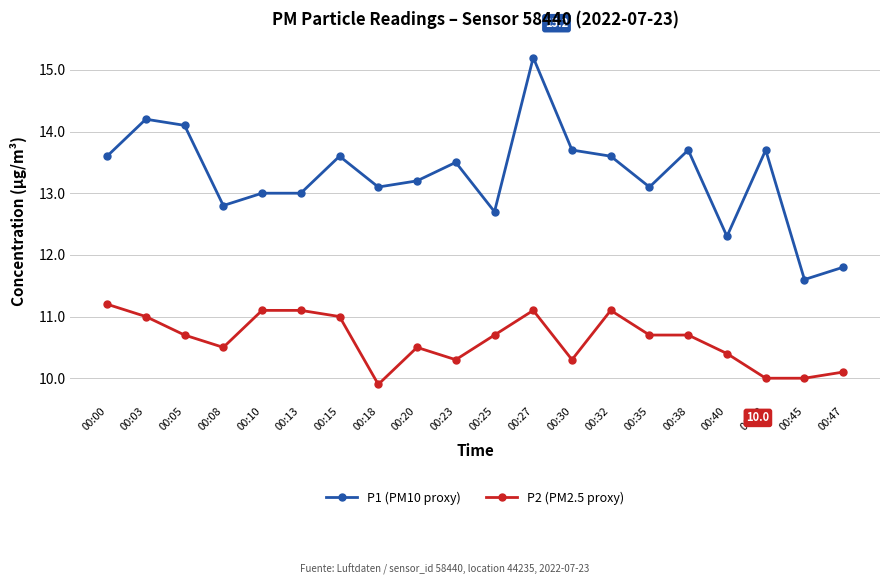

Which series changed the most between 00:08 and 00:15?

P1 (PM10 proxy)